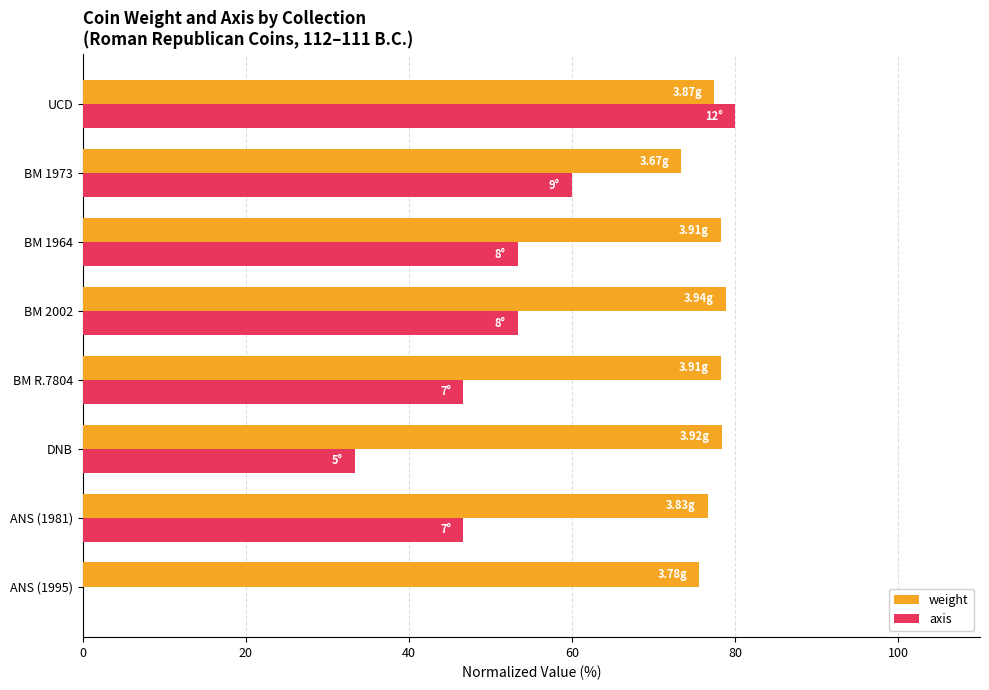

What is the greatest value displayed?

80.0